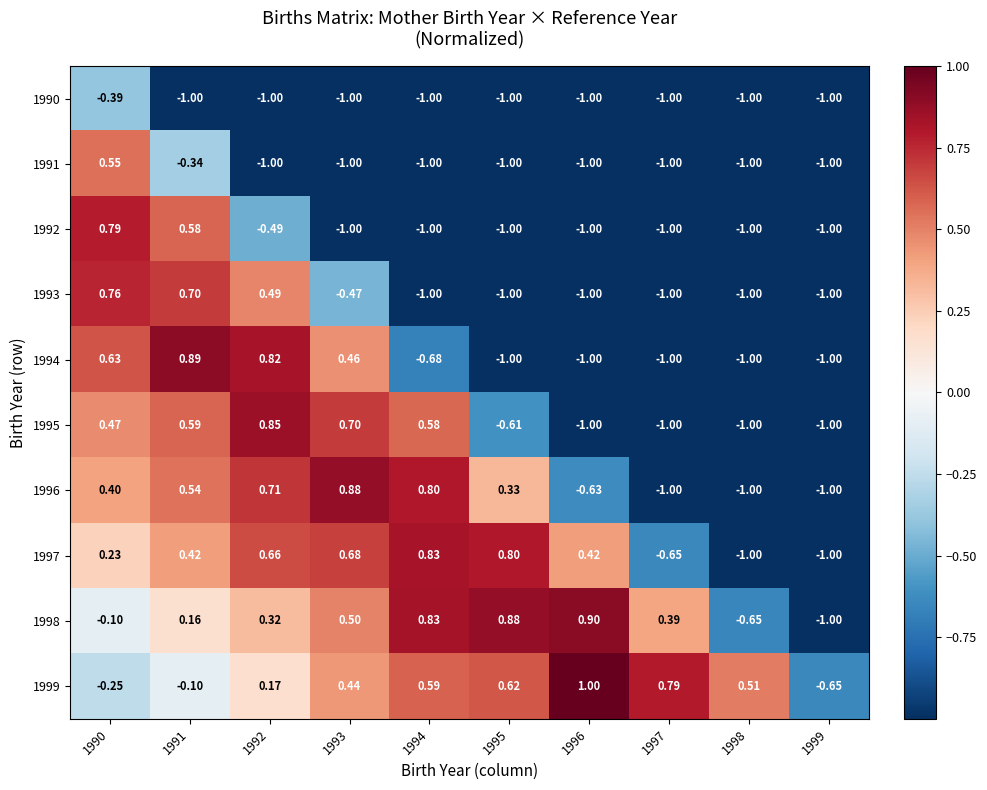

How many values in the 1994 series exceed 0?

4